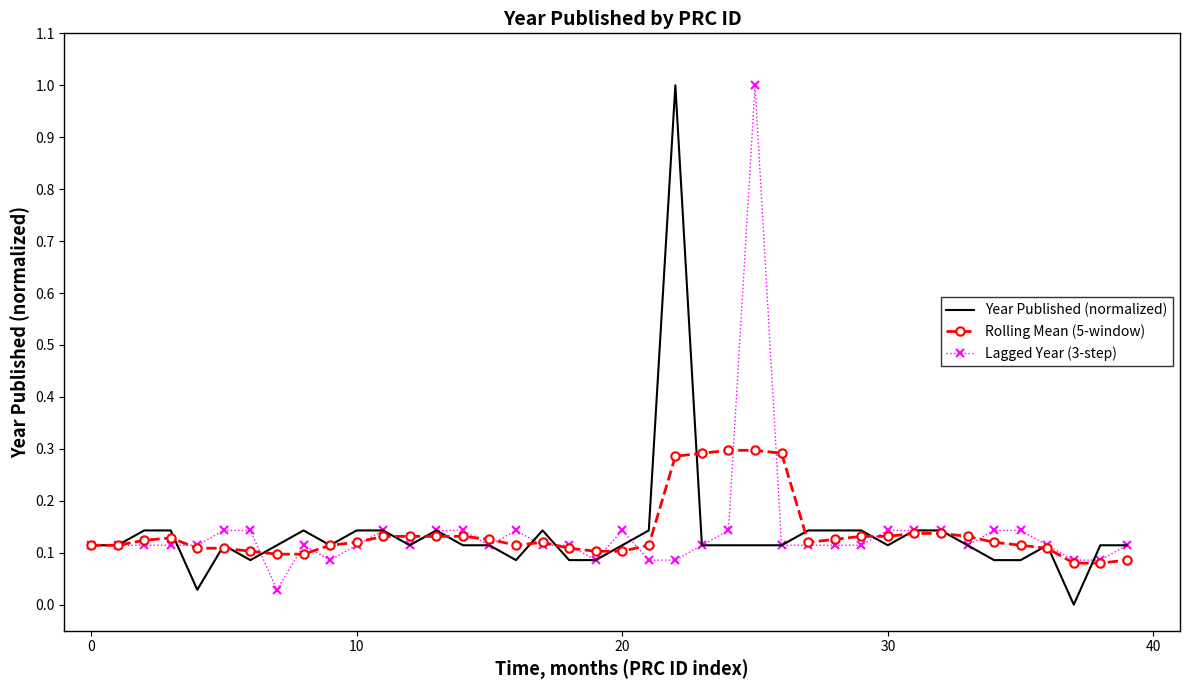

What is the highest value of the Lagged Year (3-step) series?

1.0